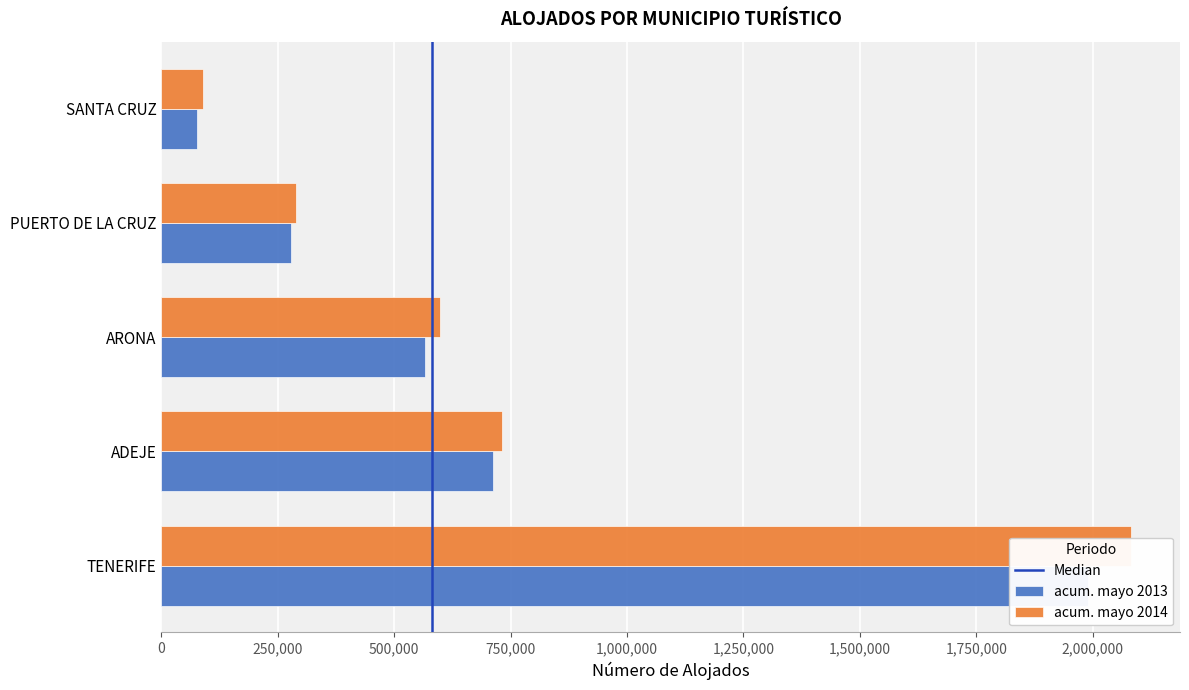

Where is acum. mayo 2013 nearest to the value 1032670?

ADEJE